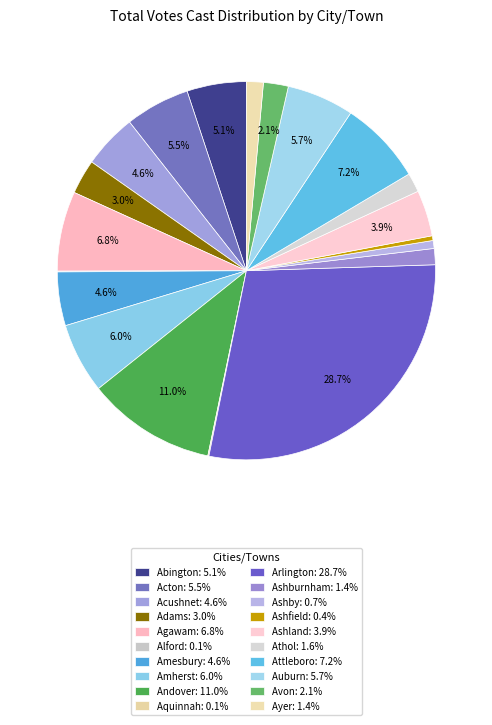

Does Arlington account for over 50% of the chart?

No